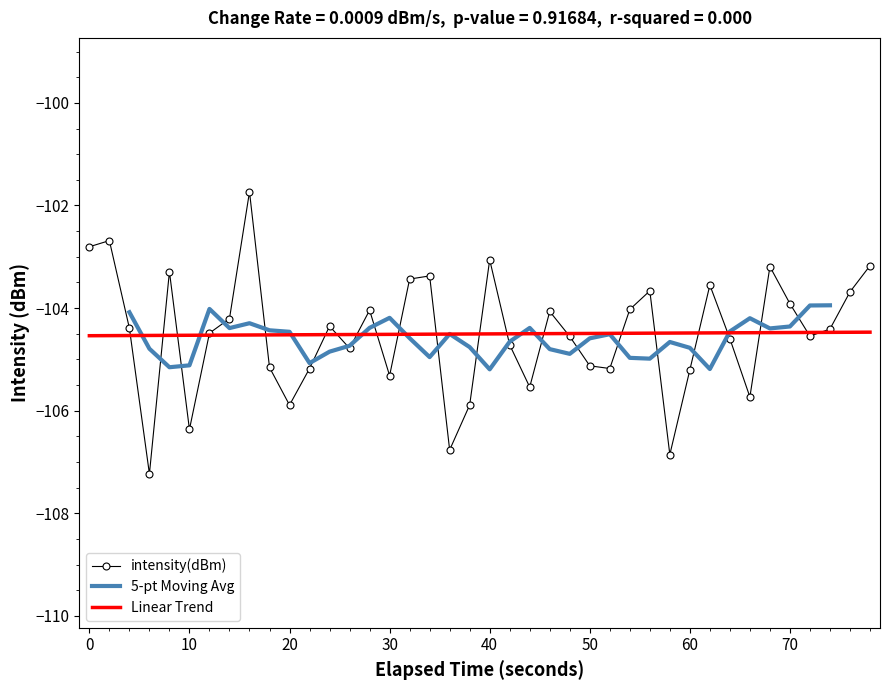

Reading left to right, what are all the values shown in this chart?

-102.8	-102.7	-104.4	-107.2	-103.3	-106.4	-104.5	-104.2	-101.7	-105.2	-105.9	-105.2	-104.4	-104.8	-104.0	-105.3	-103.4	-103.4	-106.8	-105.9	-103.1	-104.7	-105.5	-104.1	-104.6	-105.1	-105.2	-104.0	-103.7	-106.9	-105.2	-103.6	-104.6	-105.7	-103.2	-103.9	-104.5	-104.4	-103.7	-103.2